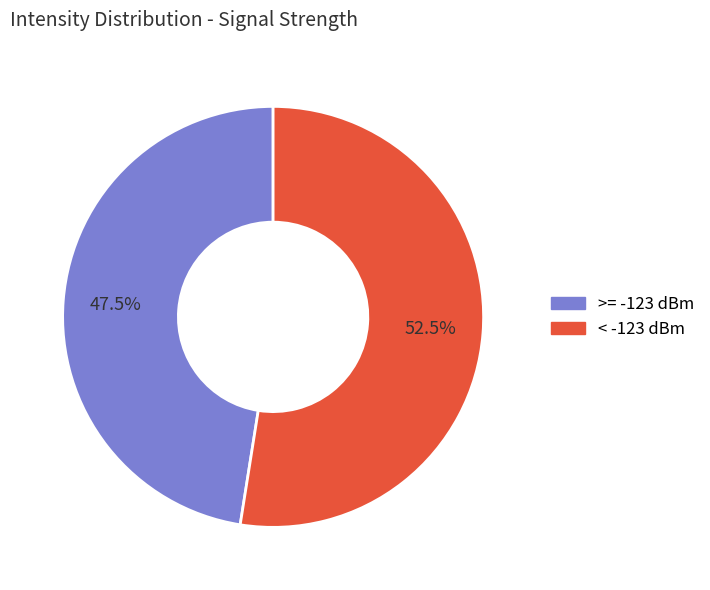

To the nearest percent, what is the difference between the largest and smallest slice percentages?

5%